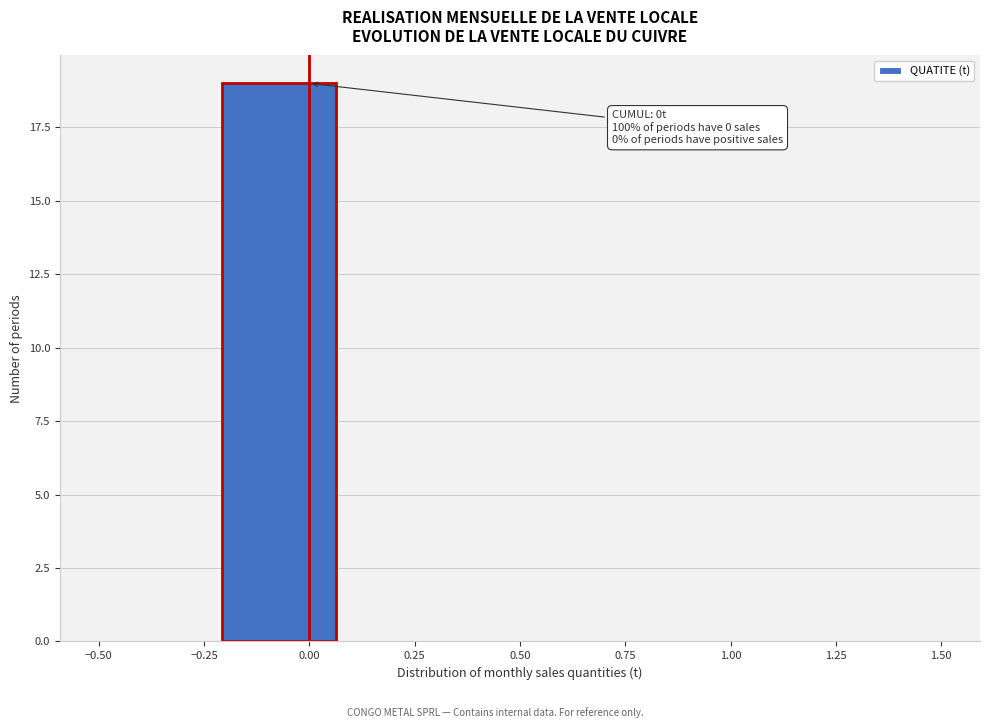

Which range on the x-axis has the tallest bar?

-0.20 to 0.05